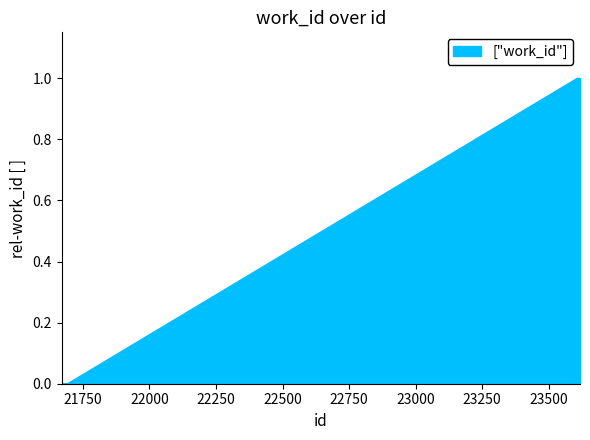

Does the chart have visible grid lines?

No